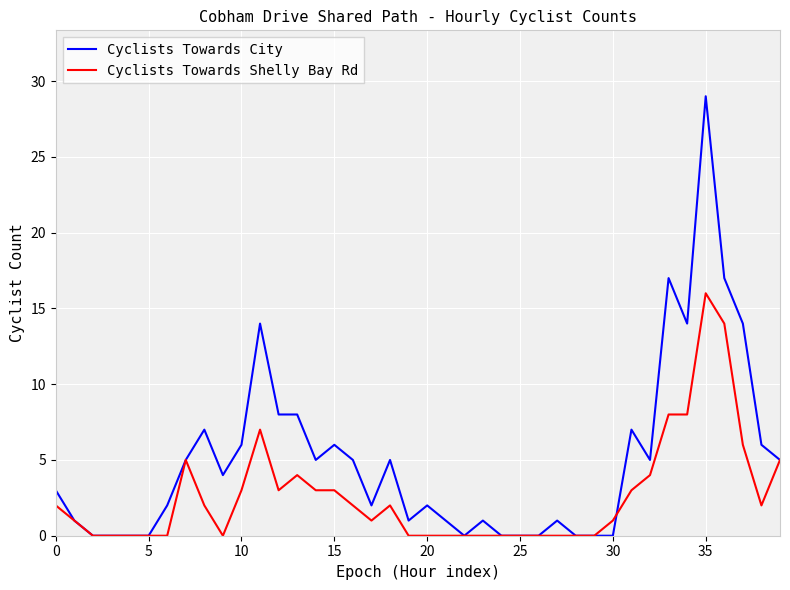

Which series has the largest total across all categories?

Cyclists Towards City